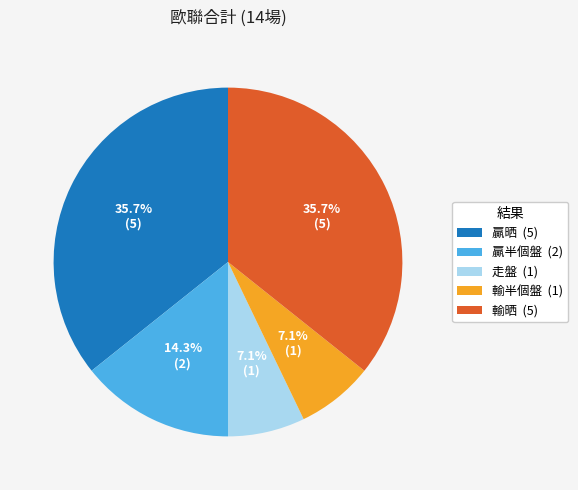

Is it true that 贏晒 is 48% of the pie?

False